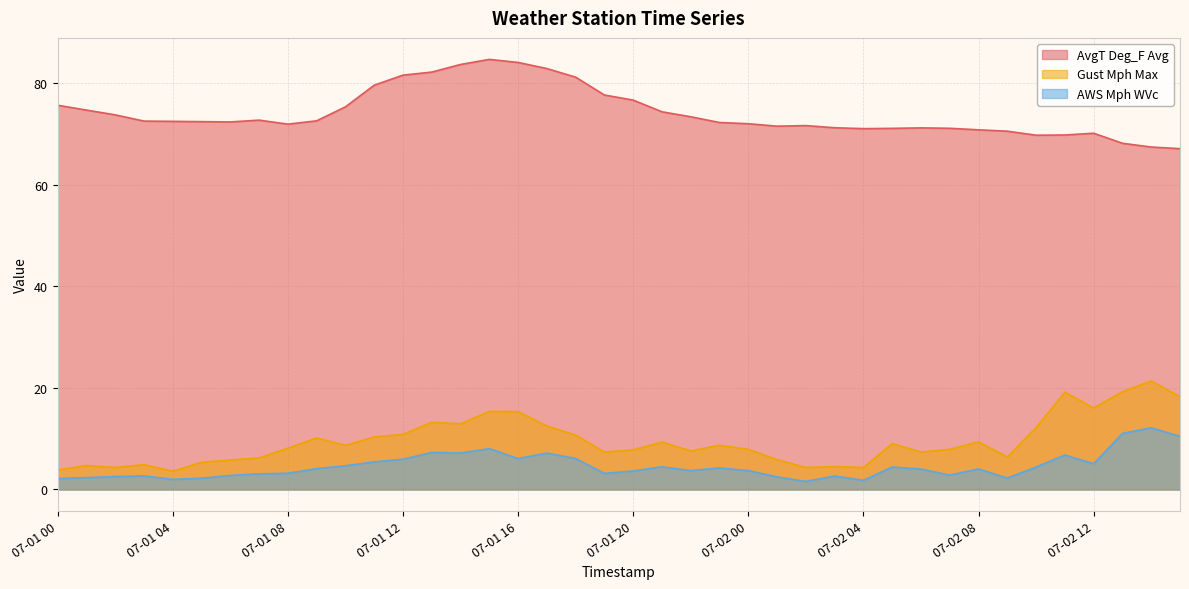

Count the number of data series in this chart.

3